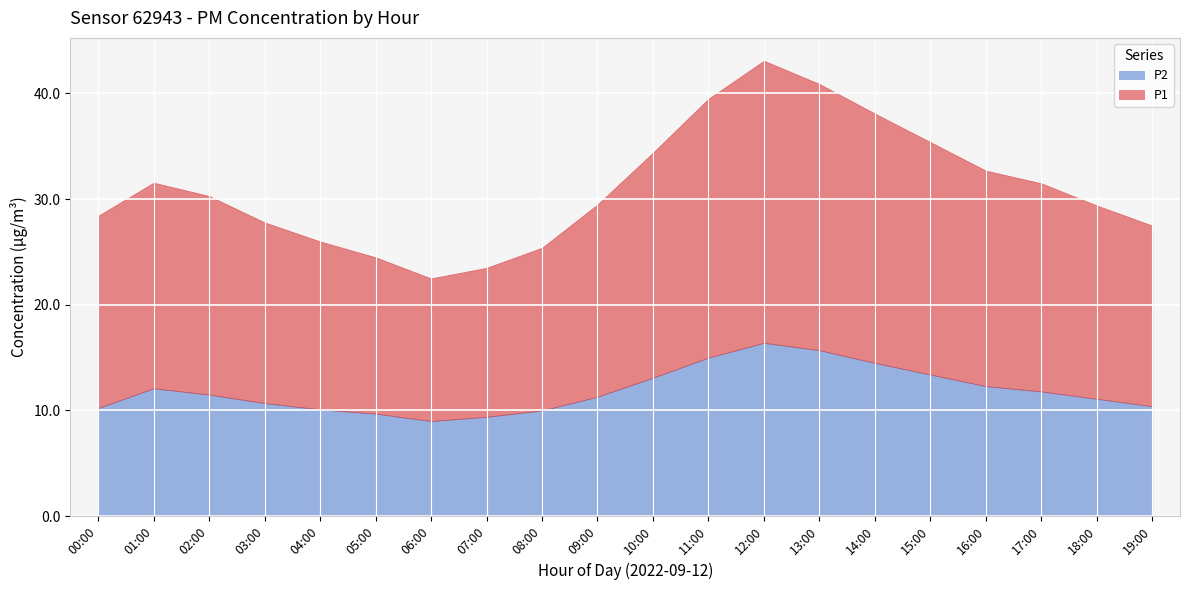

At which category is the sum across all series the highest?

12:00